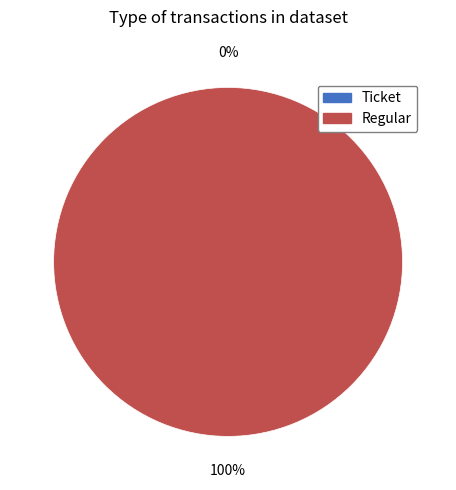

Is it true that Ticket is 0% of the pie?

True